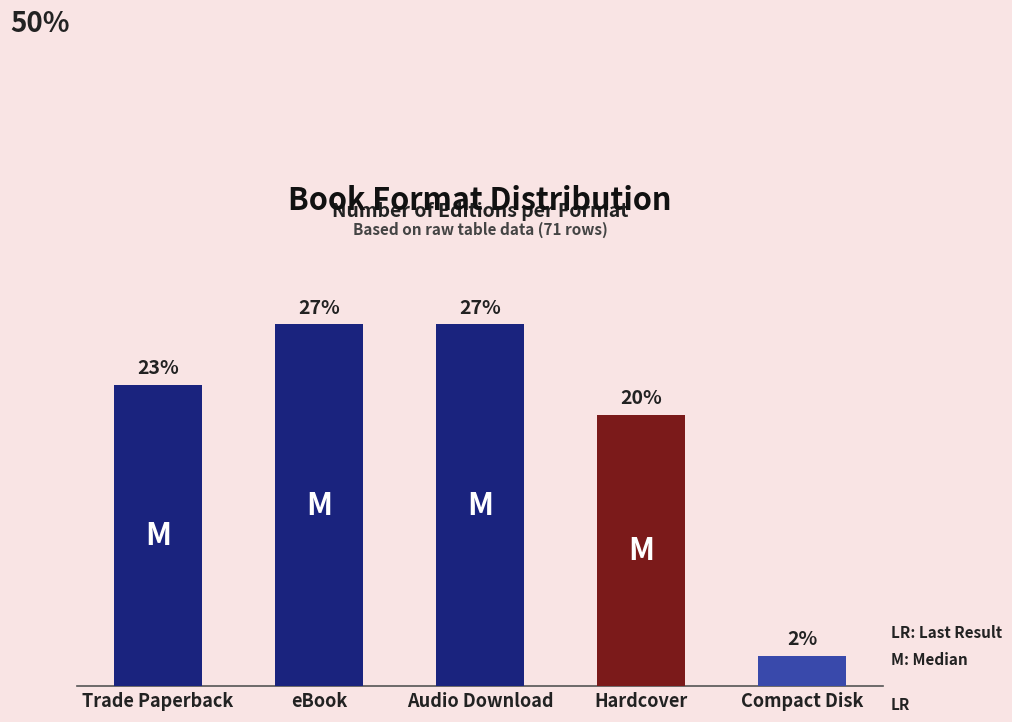

What value does the data have at Compact Disk?

2.3